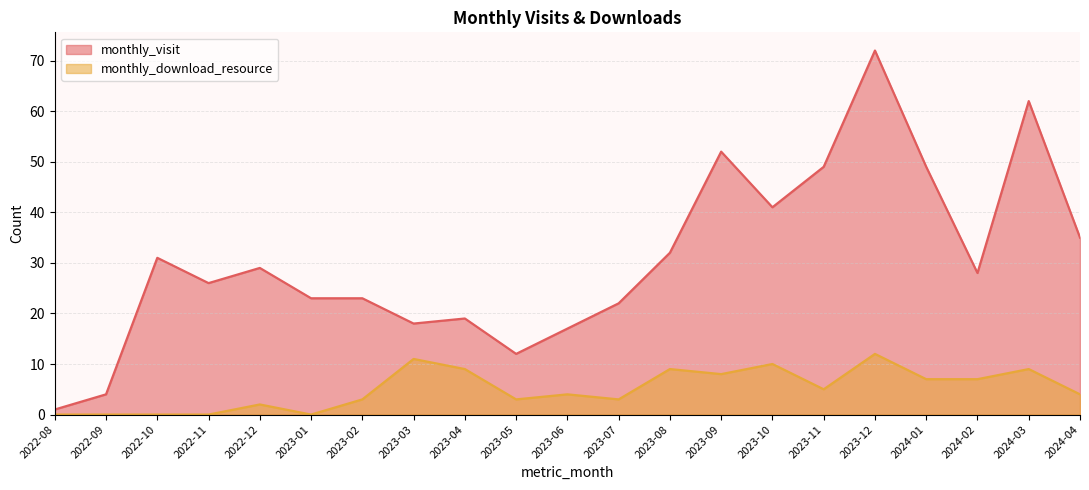

Reading right to left, extract all data points from this chart.

monthly_visit: 35	62	28	49	72	49	41	52	32	22	17	12	19	18	23	23	29	26	31	4	1
monthly_download_resource: 4	9	7	7	12	5	10	8	9	3	4	3	9	11	3	0	2	0	0	0	0